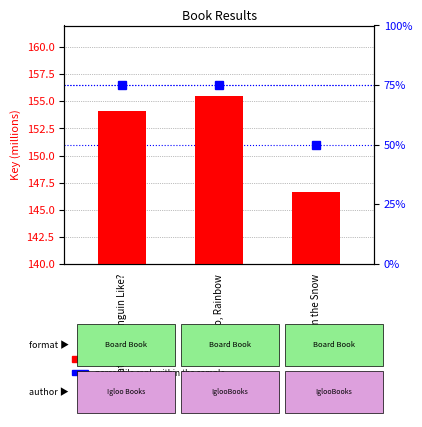

What is the greatest value displayed?

155.5